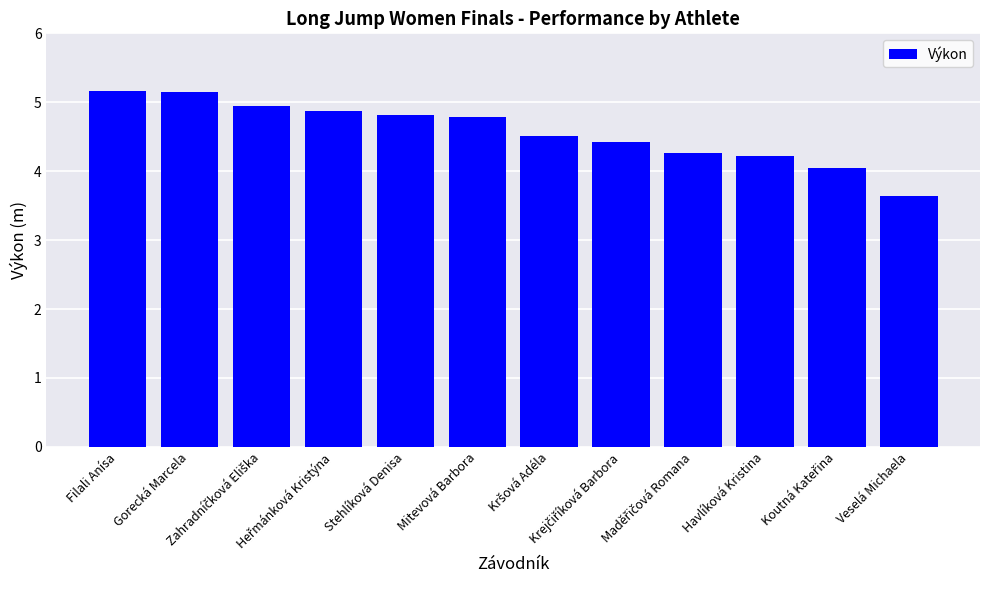

What is the smallest value displayed?

3.6